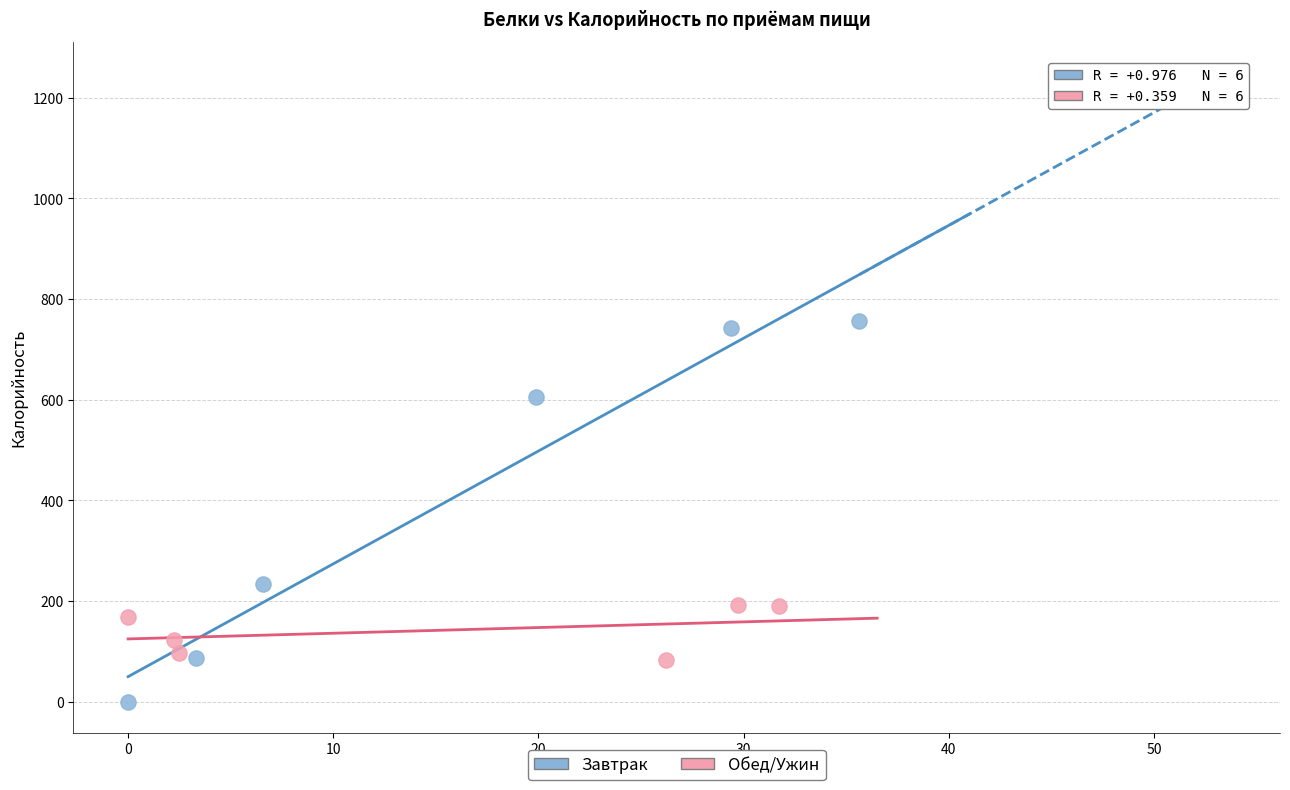

What are all the series names shown in the legend?

Завтрак, Обед/Ужин